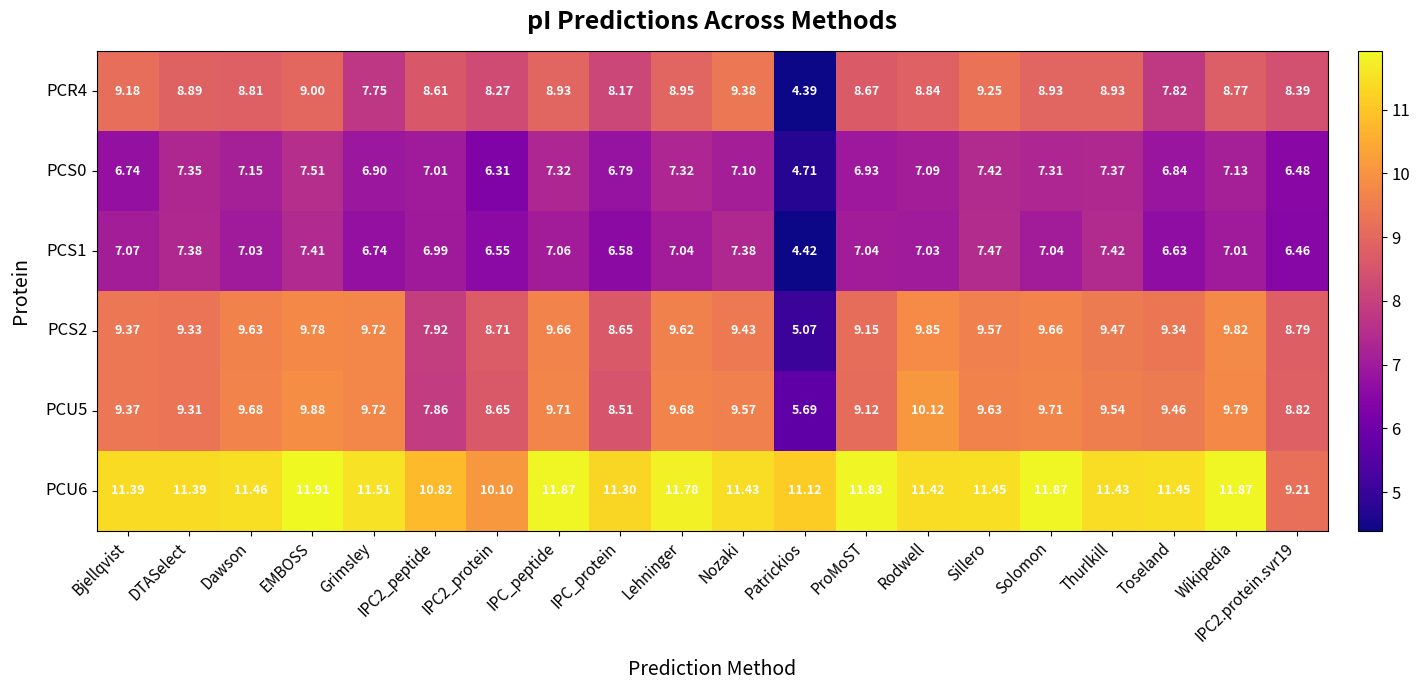

At which category does the chart reach its peak across all series?

EMBOSS